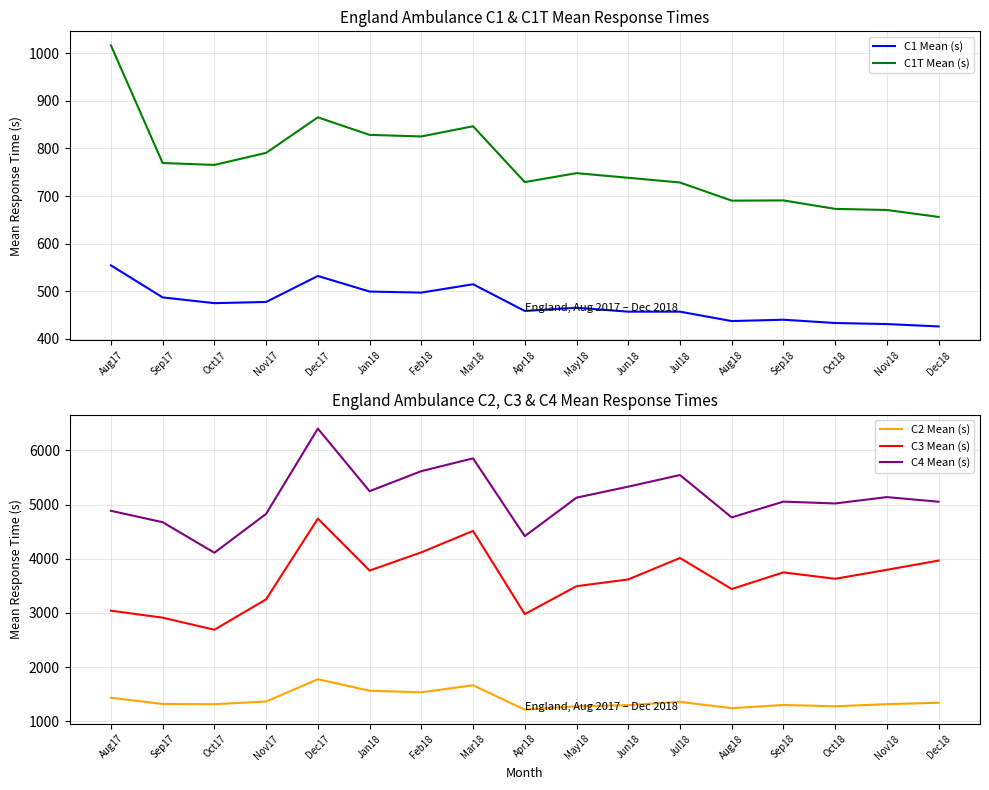

Which series has the largest total across all categories?

C4 Mean (s)